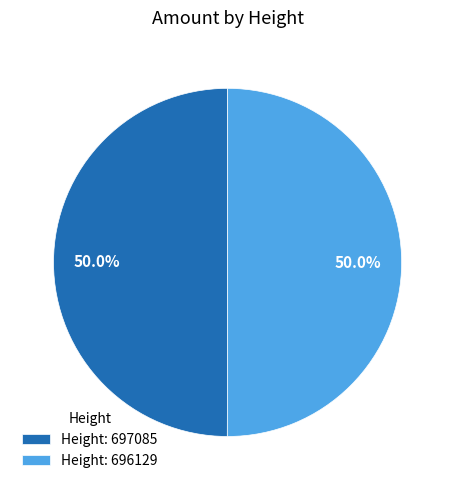

Approximately how many times larger is the value at Height: 696129 compared to Height: 697085?

1.0